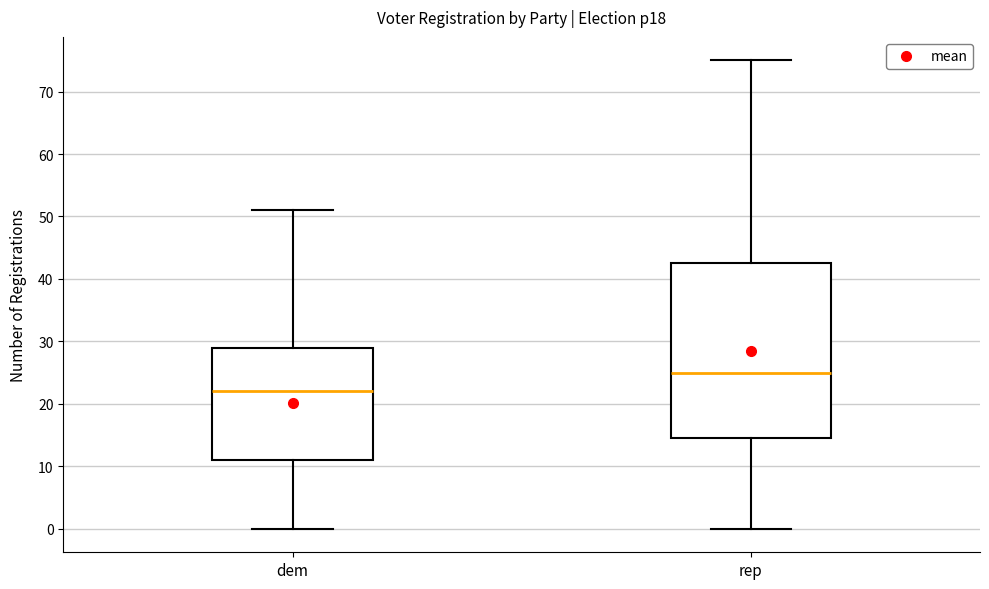

Reading left to right, read every box against the y-axis: the position of its median line, the range the box covers, and the ends of its whiskers. The values are not printed on the chart, so give them approximately, as read against the axis.

dem: median 22, box 11 to 29, whiskers 0 to 51
rep: median 25, box 15 to 43, whiskers 0 to 75